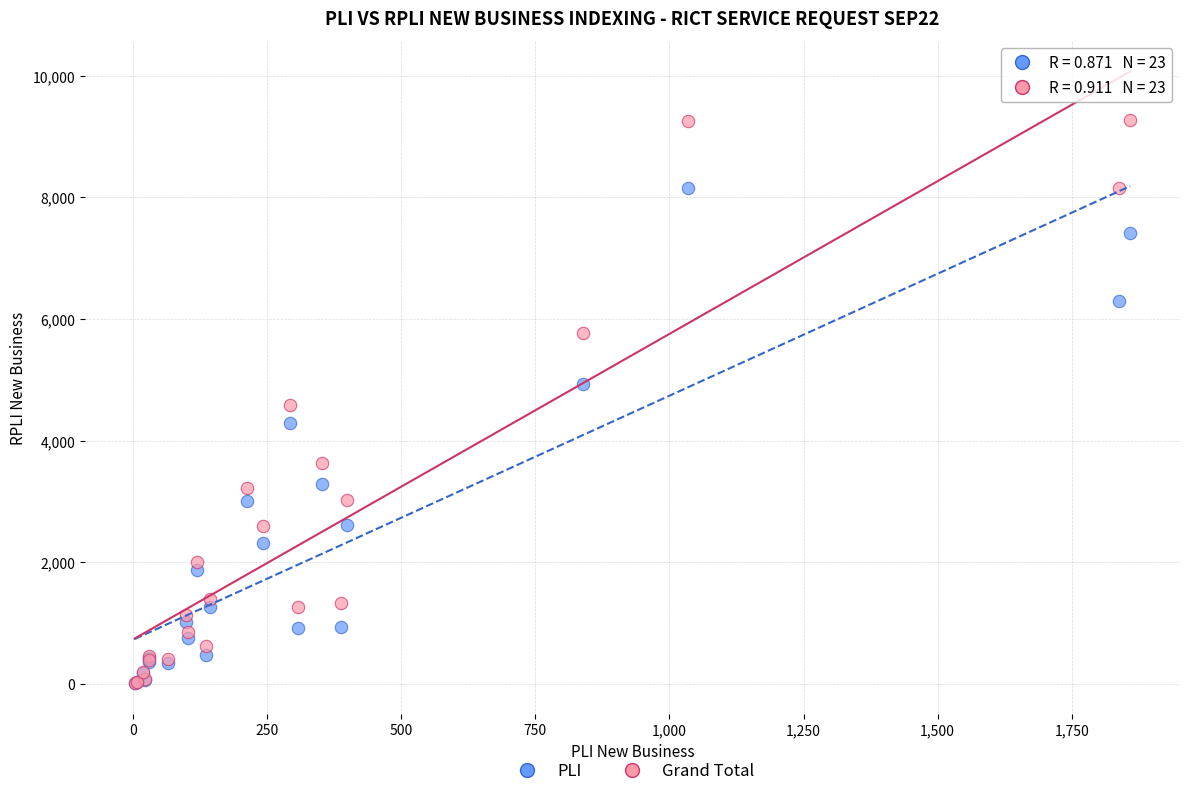

In the PLI series, what Y value is closest to 4087?

4294